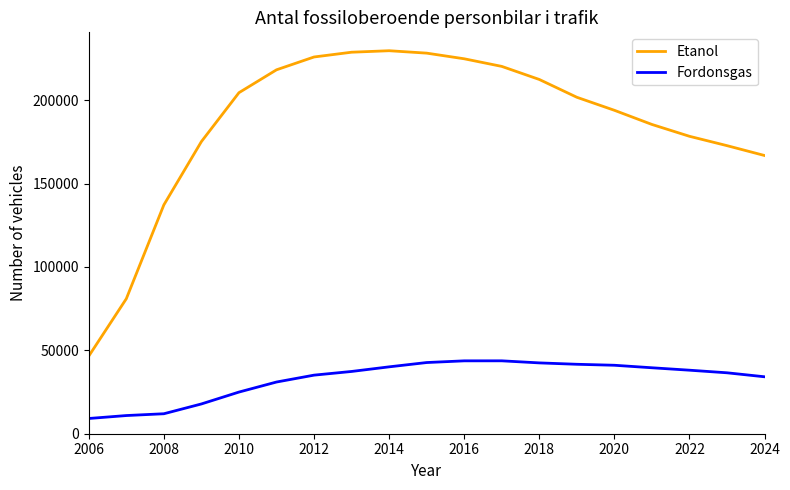

What is the maximum value shown in the chart?

229621